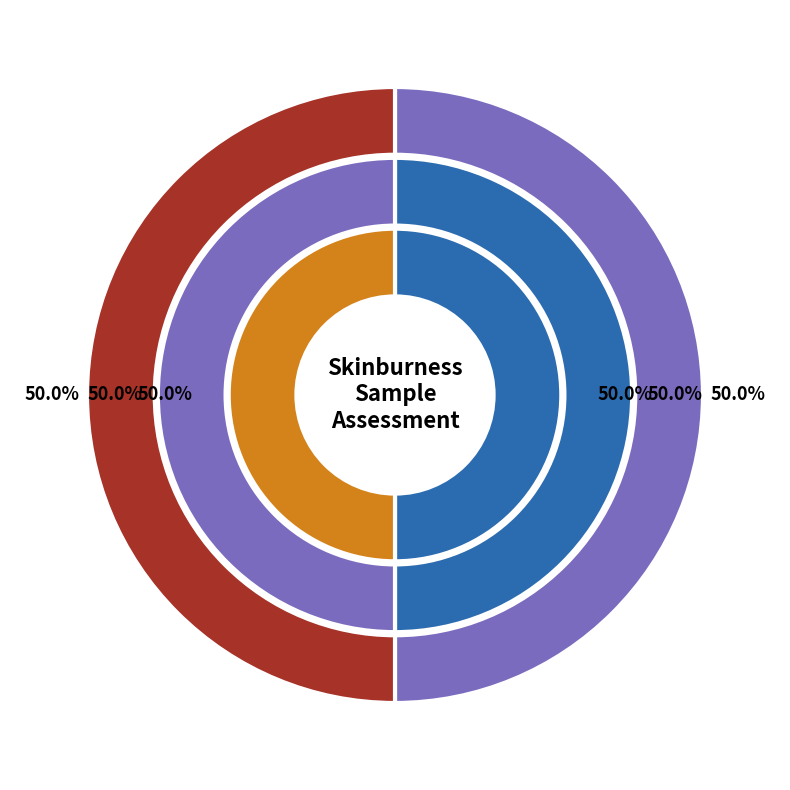

What percentage do Observation and SampleAssessment together represent?

100.0%